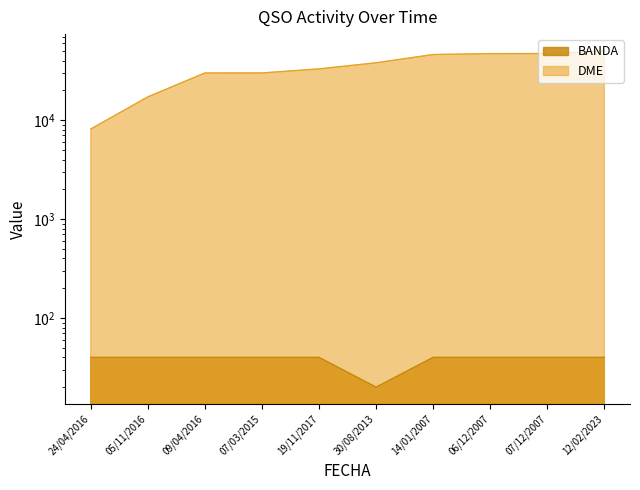

Reading left to right, list all the values displayed in this chart.

BANDA: 24/04/2016=40	05/11/2016=40	09/04/2016=40	07/03/2015=40	19/11/2017=40	30/08/2013=20	14/01/2007=40	06/12/2007=40	07/12/2007=40	12/02/2023=40
DME: 24/04/2016=8142	05/11/2016=17202	09/04/2016=30017	07/03/2015=30028	19/11/2017=33016	30/08/2013=38044	14/01/2007=46105	06/12/2007=47094	07/12/2007=47175	12/02/2023=50126